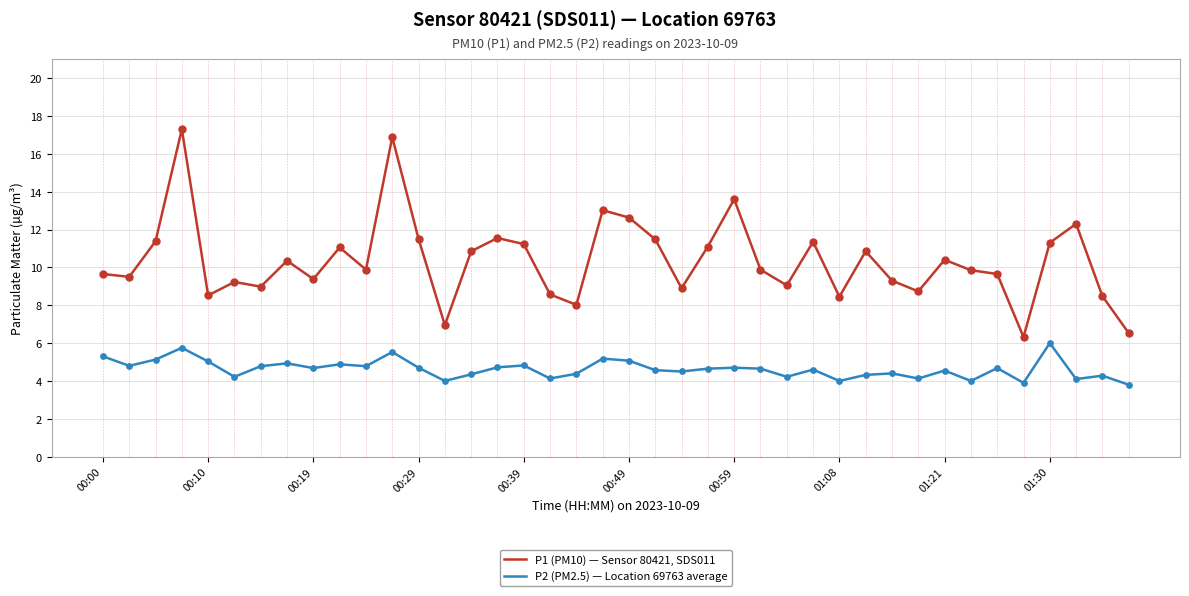

Which series has the widest spread of values?

P1 (PM10) — Sensor 80421, SDS011